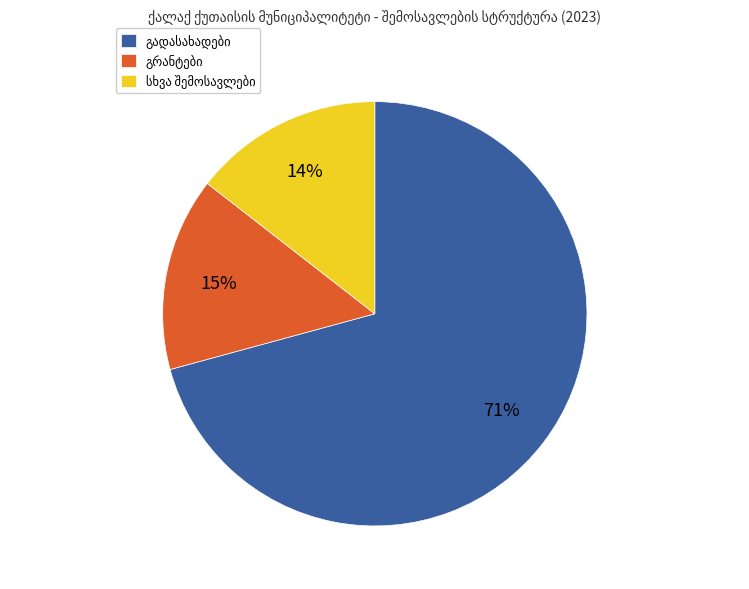

Count the number of slices in the pie.

3